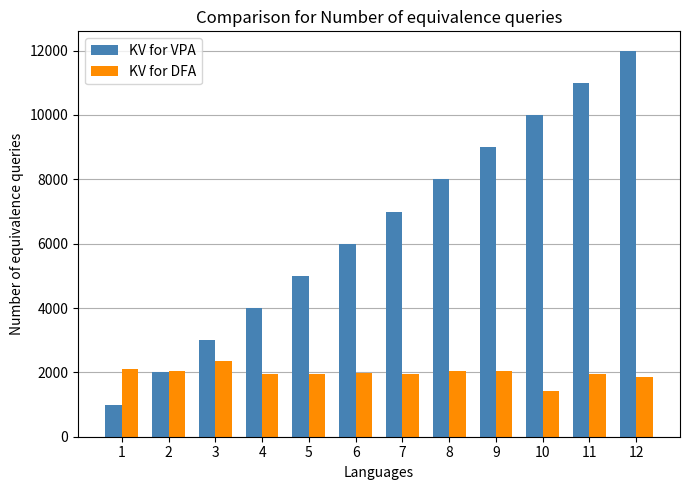

What is the average value of the KV for VPA series?

6500